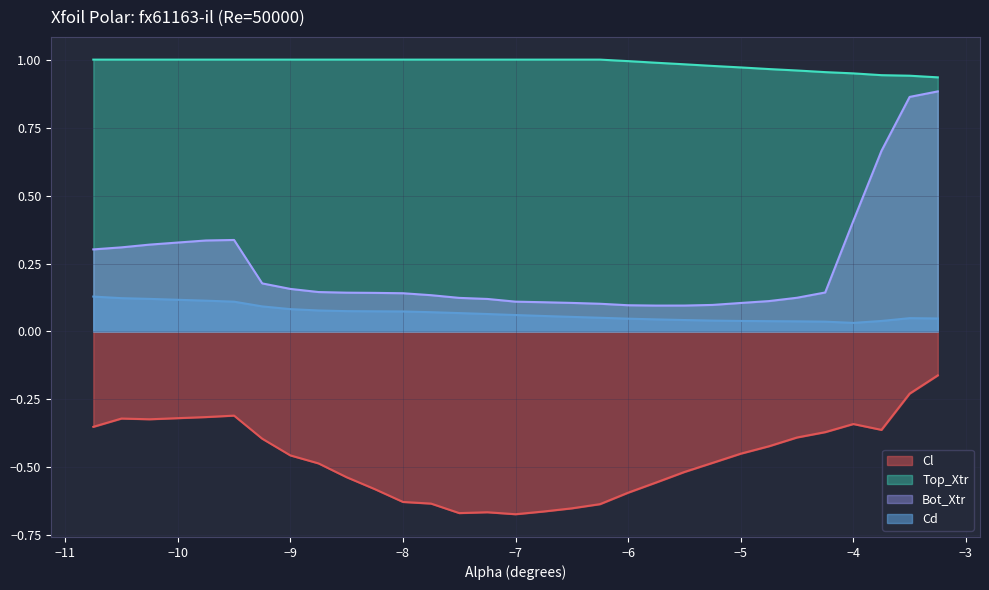

Between -8.5 and -8.25, which series saw the biggest shift?

Cl